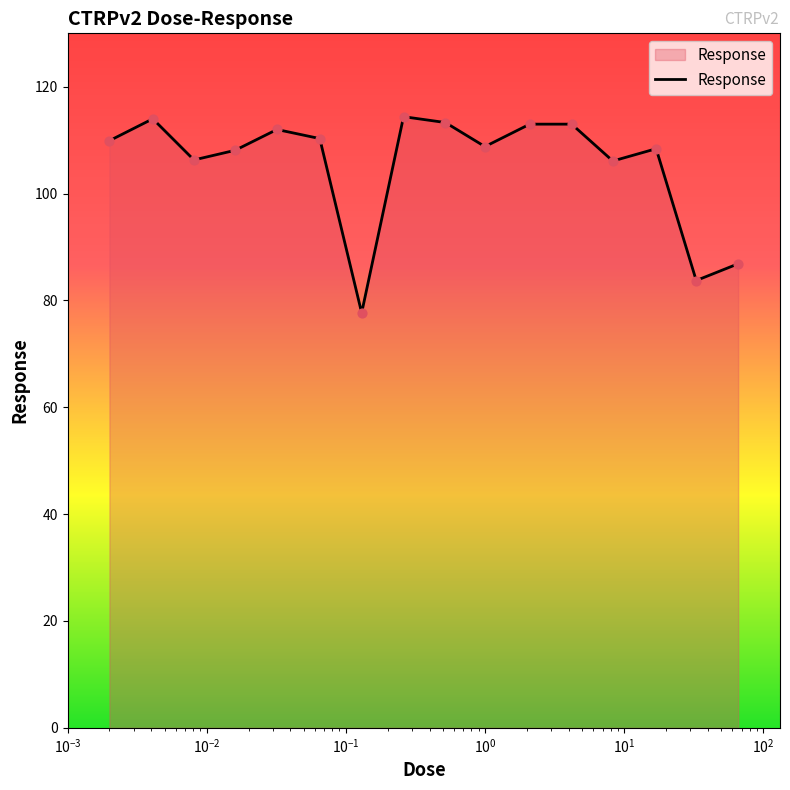

What is the difference between the maximum and minimum values?

36.7